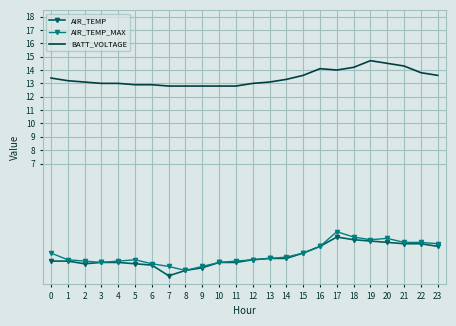

True or false: BATT_VOLTAGE and AIR_TEMP intersect in this chart.

False